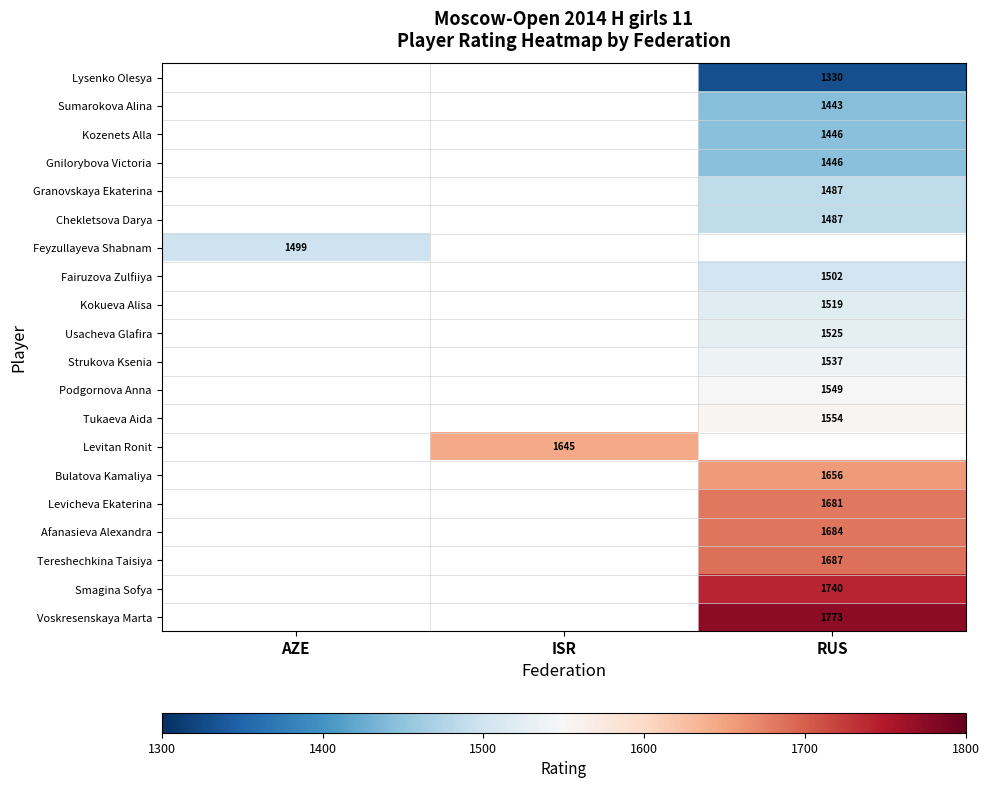

Is the value of Feyzullayeva Shabnam at AZE greater than the value of Gnilorybova Victoria at RUS?

Yes